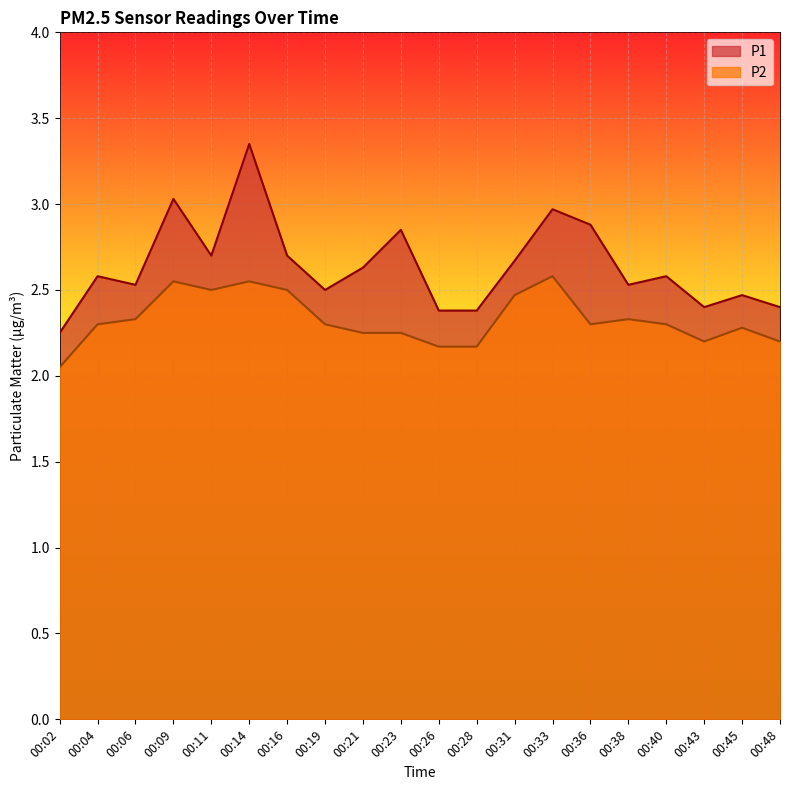

At how many categories does at least one series exceed 2?

20